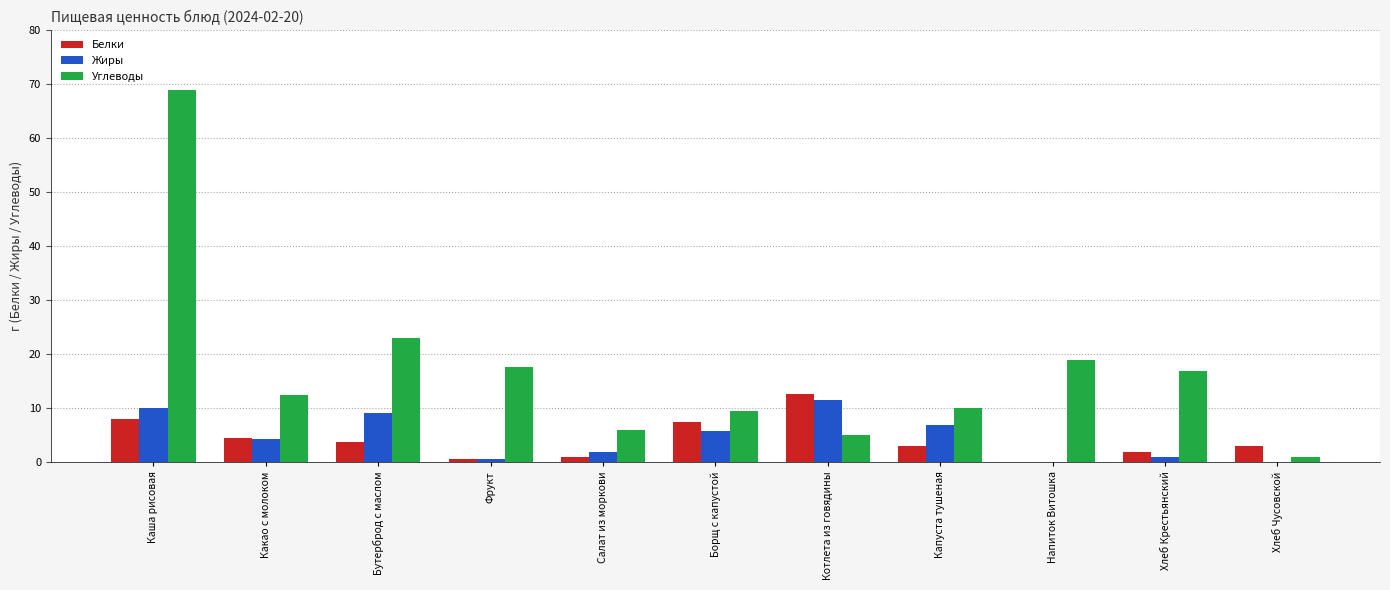

Which series has the largest total across all categories?

Углеводы